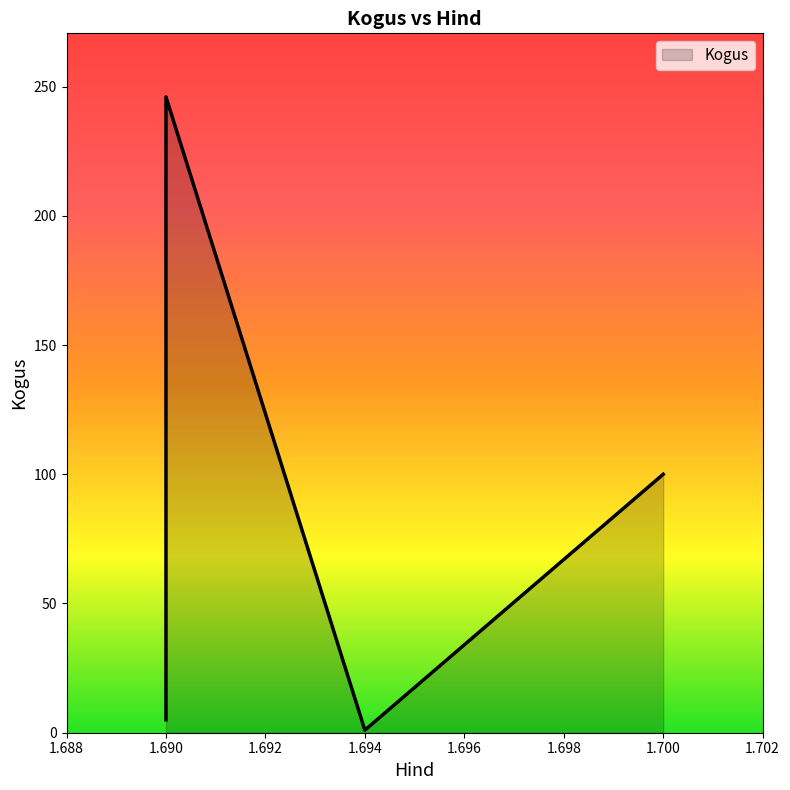

True or false: there are more than 0 points higher than both neighbors.

False